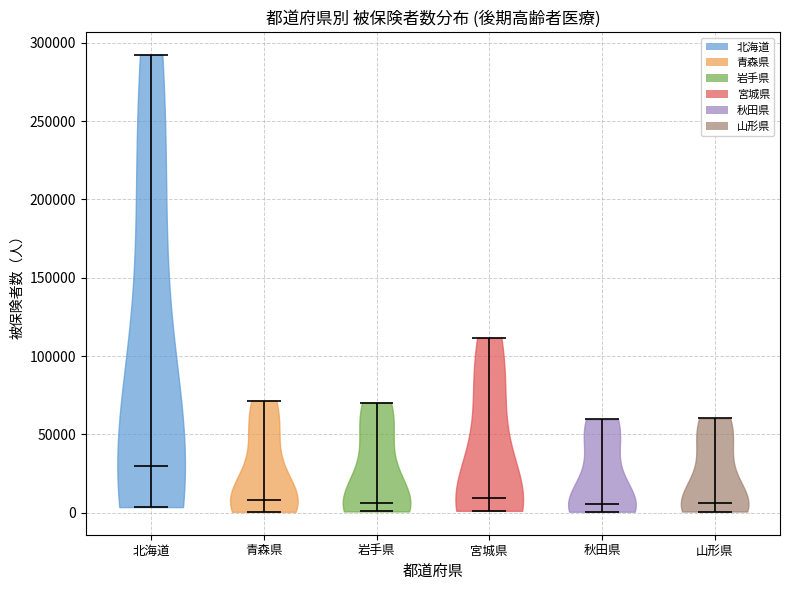

What is the highest point the violin for 秋田県 reaches on the y-axis? The values are not printed on the chart, so give them approximately, as read against the axis.

60000